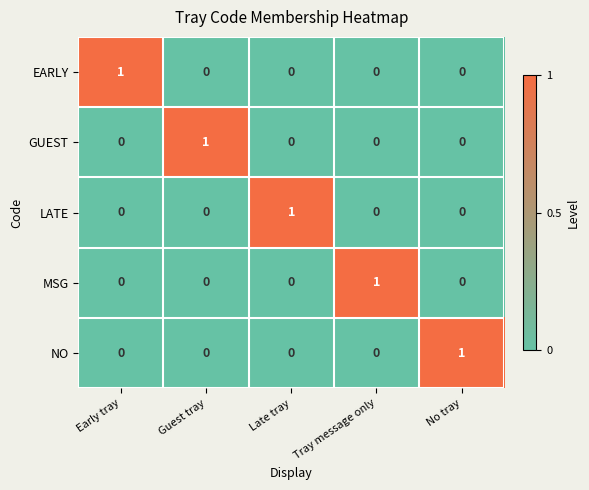

How many data points does each series have?

5